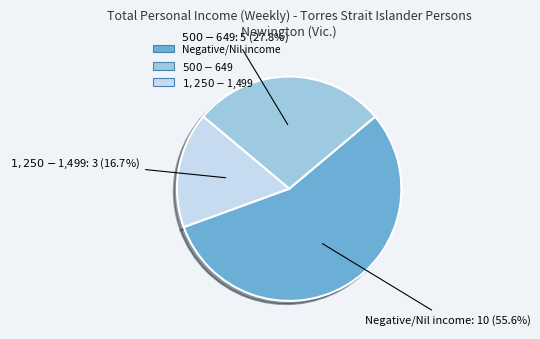

How many slices are in this pie chart?

3